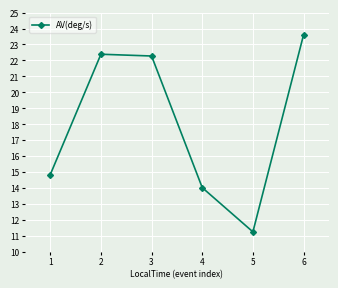

At which label is the value closest to 17?

1